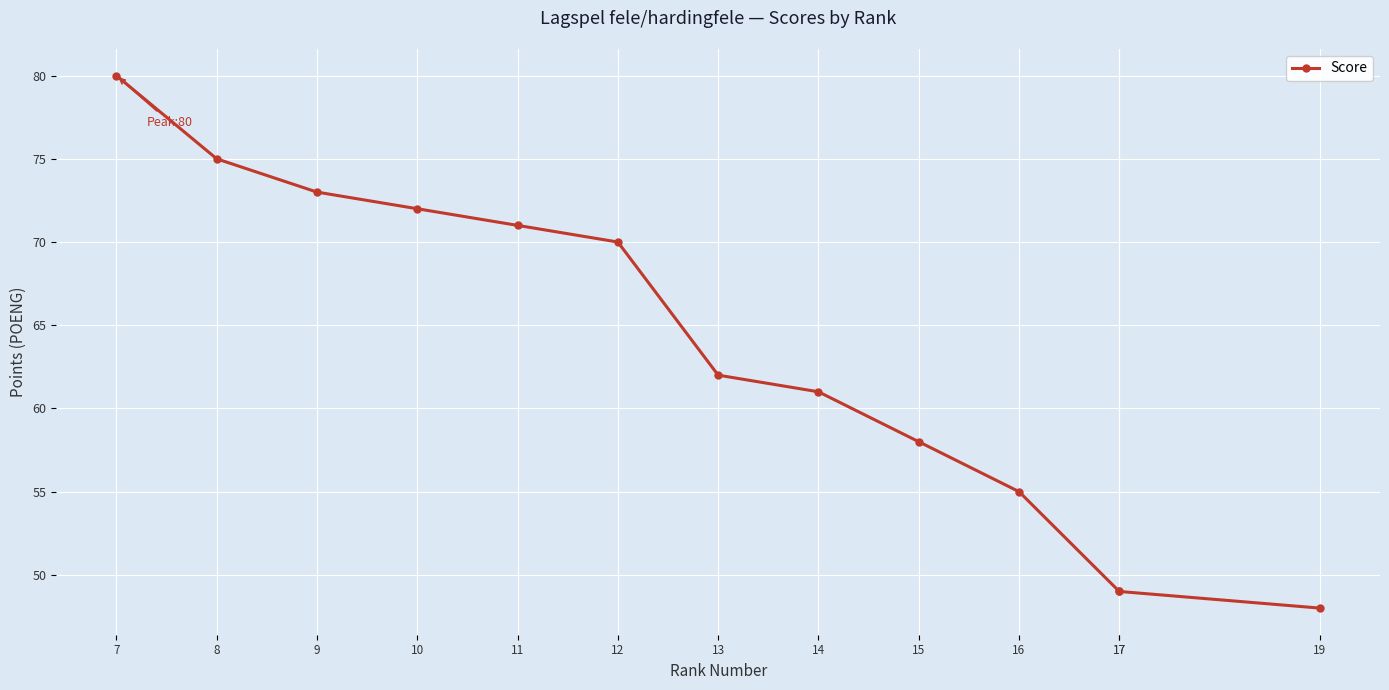

At which category does the chart reach its peak across all series?

7